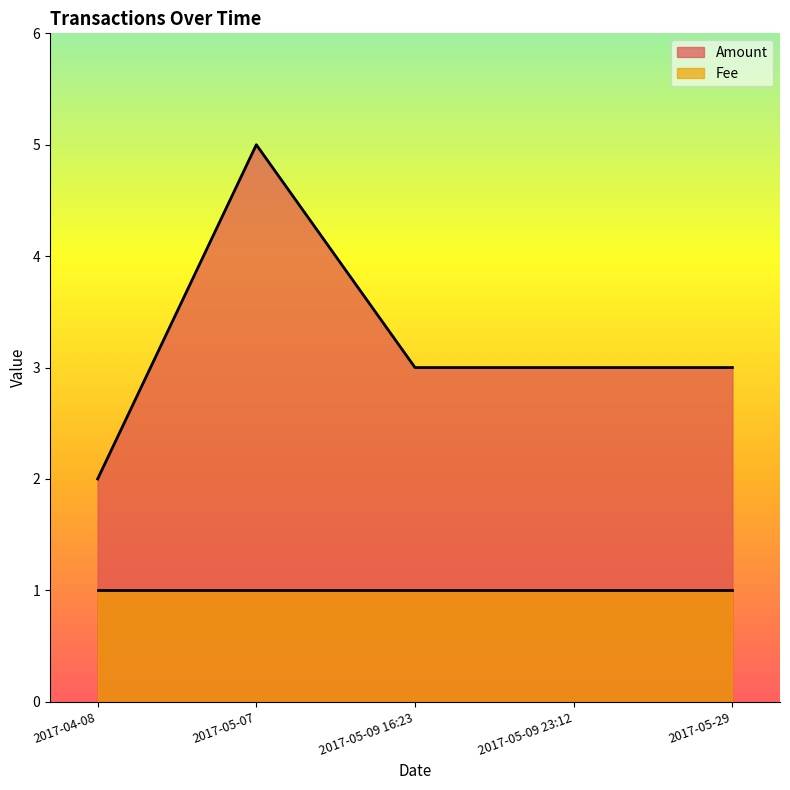

Rank the series by their average value, from lowest to highest.

Fee, Amount